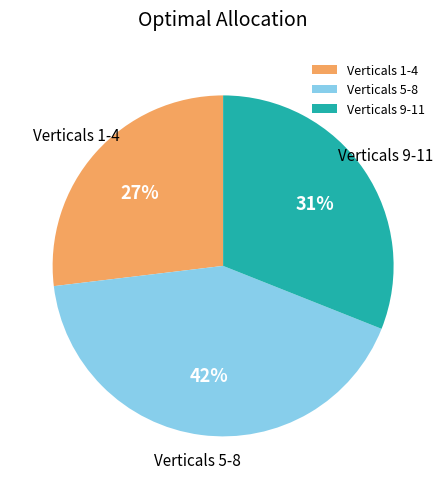

To the nearest percent, what is the difference between the largest and smallest slice percentages?

15%